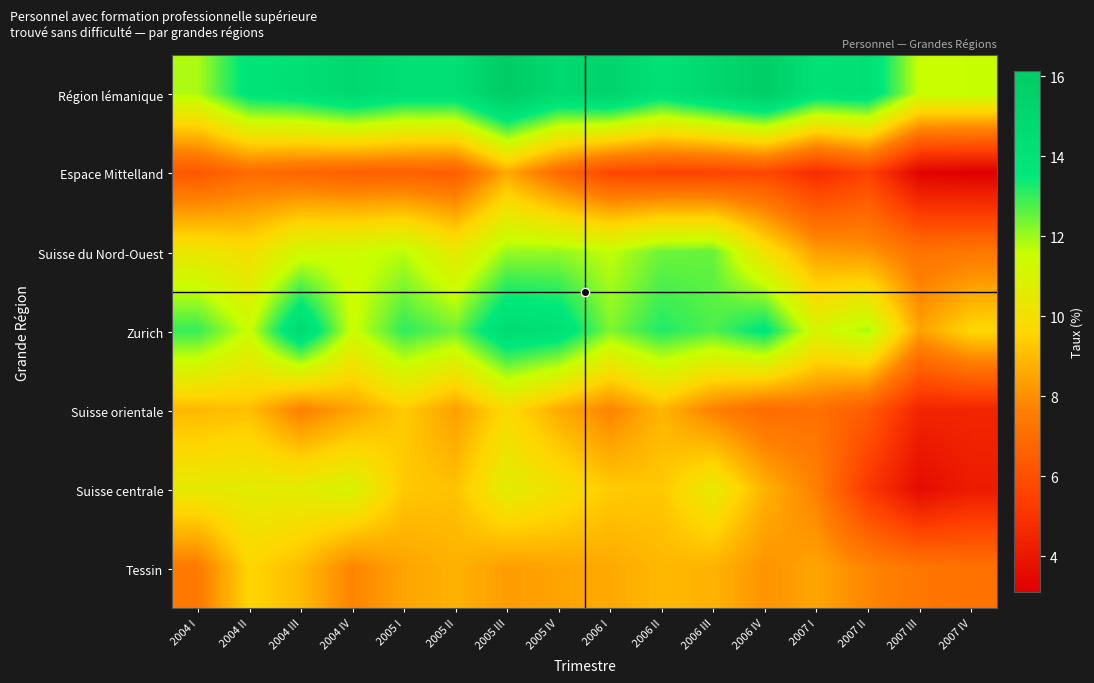

List the series in order of their peak value, highest first.

Région lémanique, Zurich, Suisse du Nord-Ouest, Suisse centrale, Suisse orientale, Tessin, Espace Mittelland